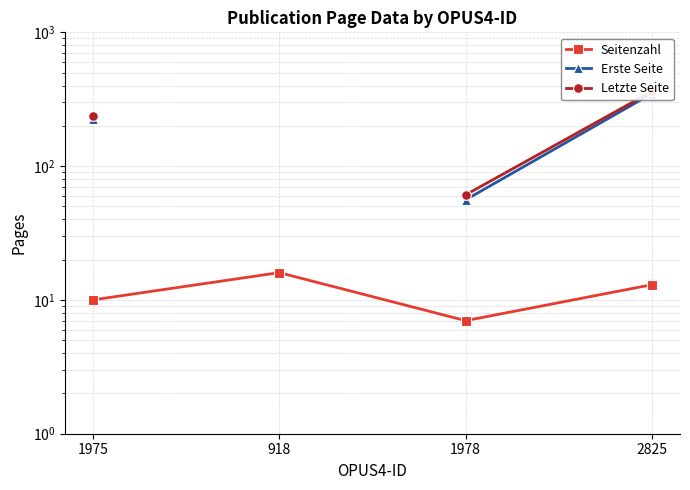

True or false: Erste Seite has more than 2 points higher than both neighbors.

False